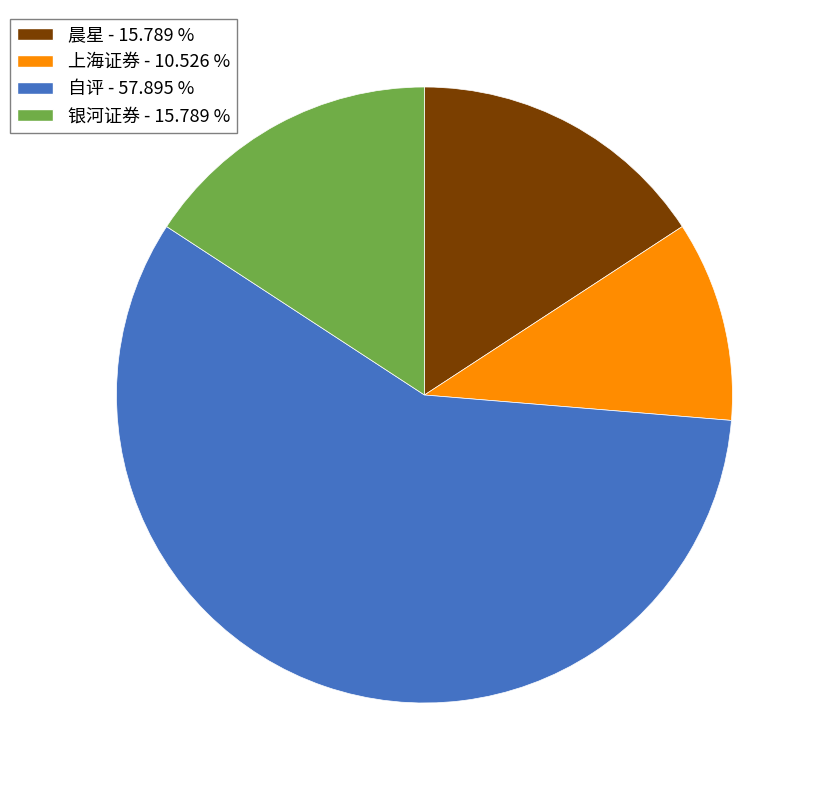

Does 自评 - 57.895 % represent more than half of the total?

Yes